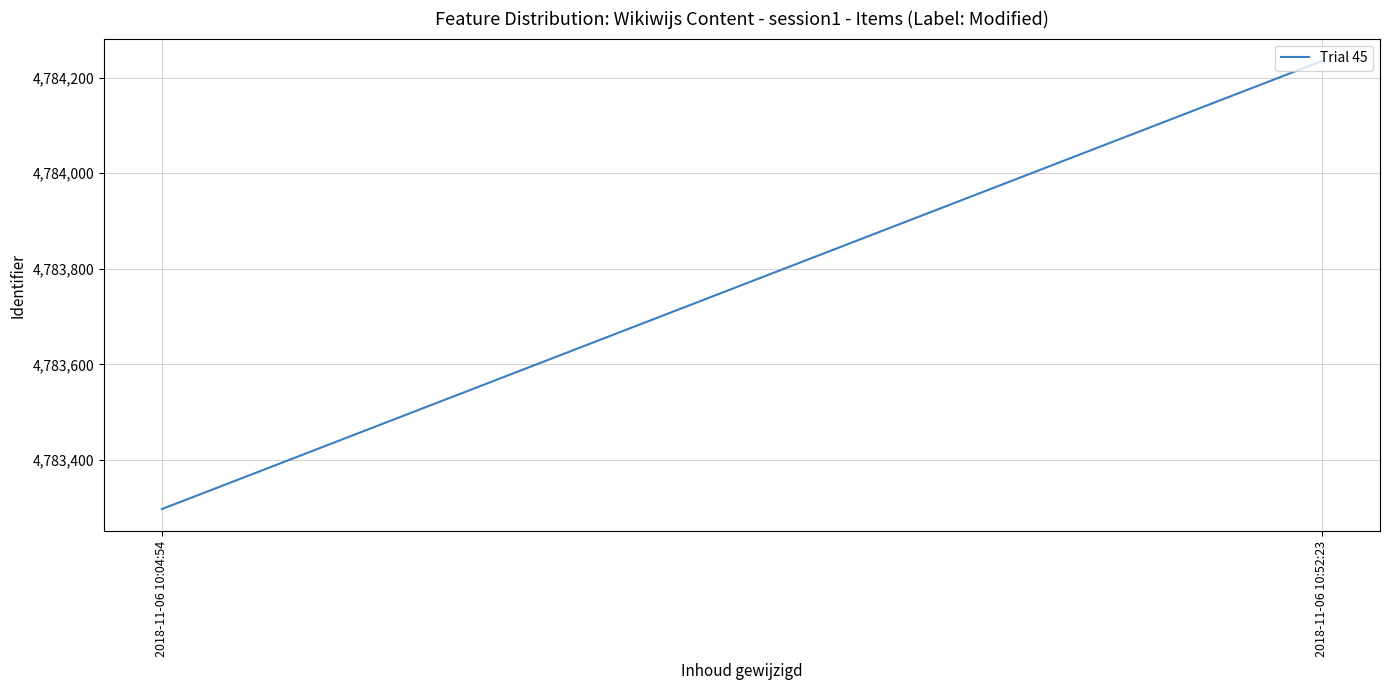

Approximately how many times larger is the value at 2018-11-06 10:04:54 compared to 2018-11-06 10:52:23?

1.0